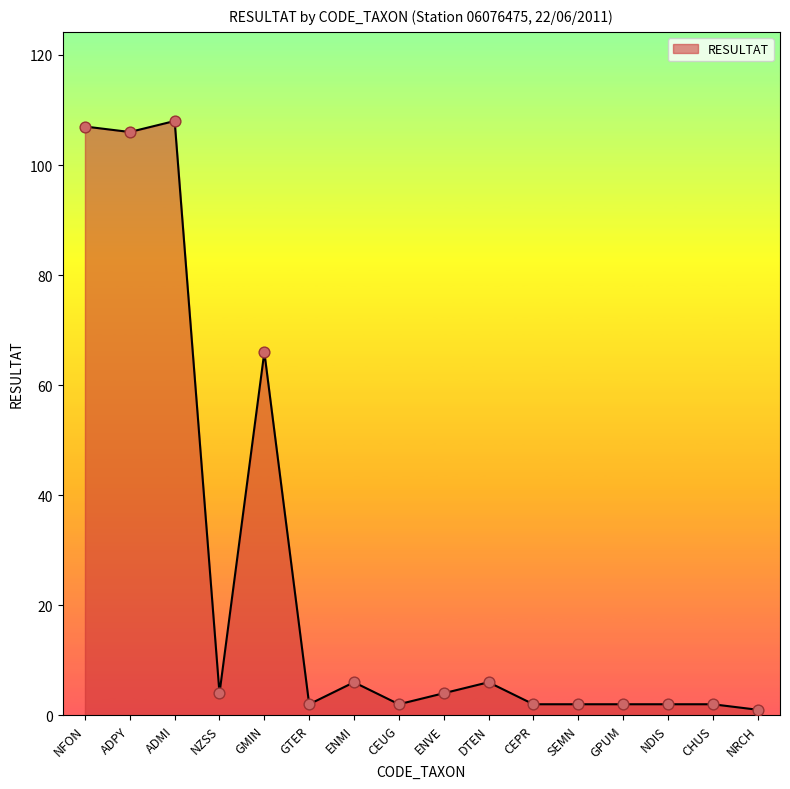

What is the change in value from ADMI to GTER?

-106